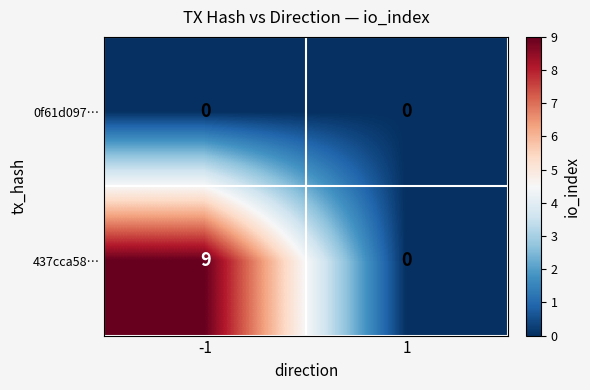

The 0f61d097… series shows 0 at -1. True or false?

True